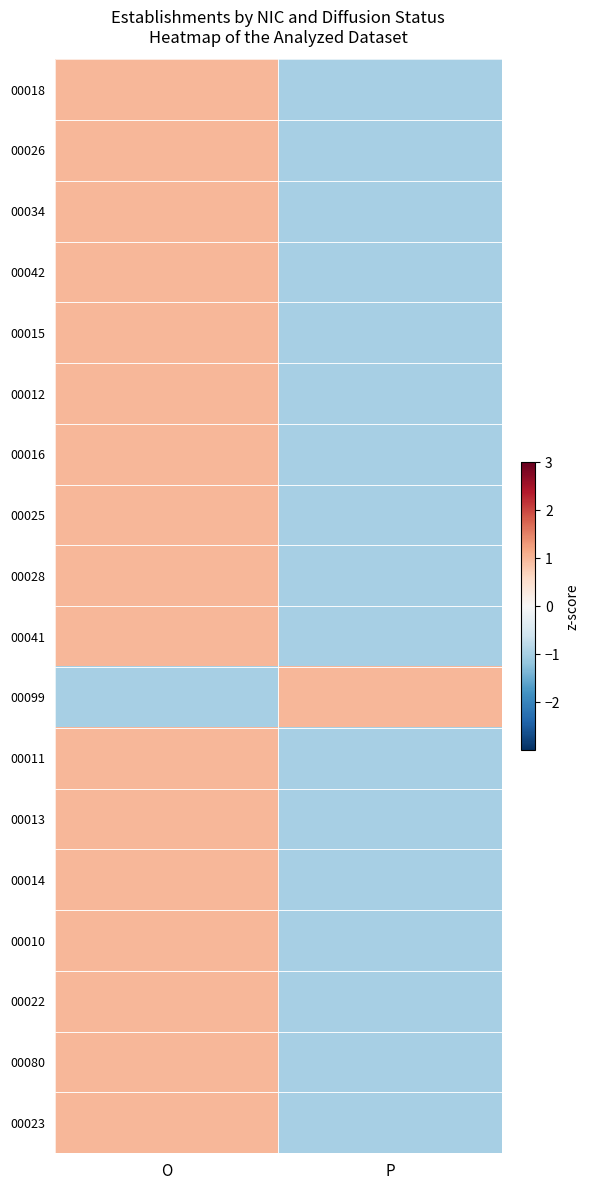

At which category does the chart reach its peak across all series?

O